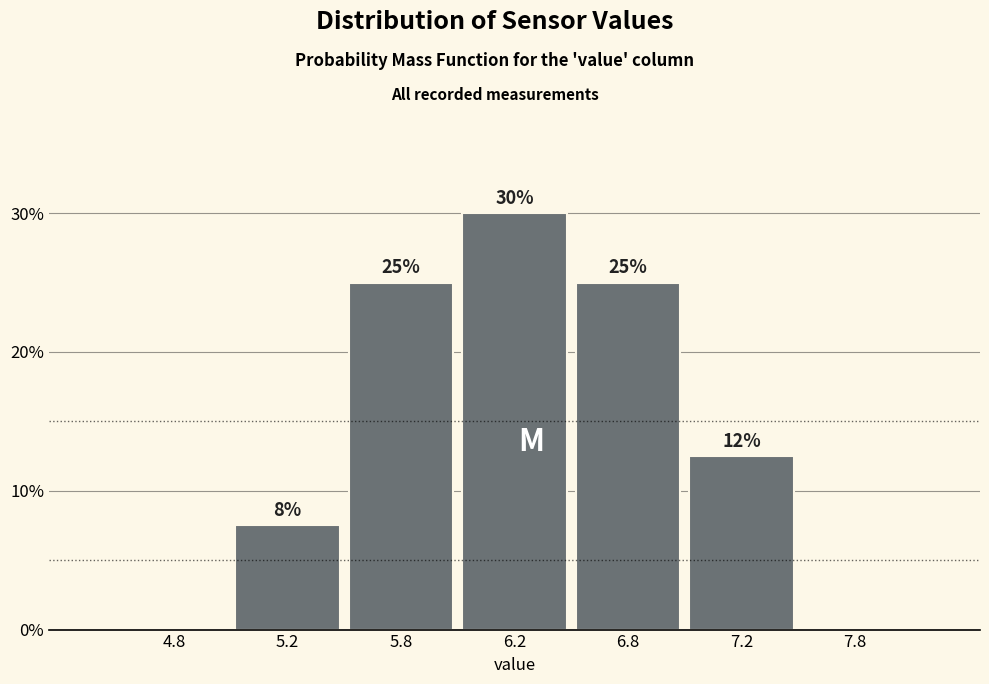

Is it true that the value at 7.2 is 12.5?

True